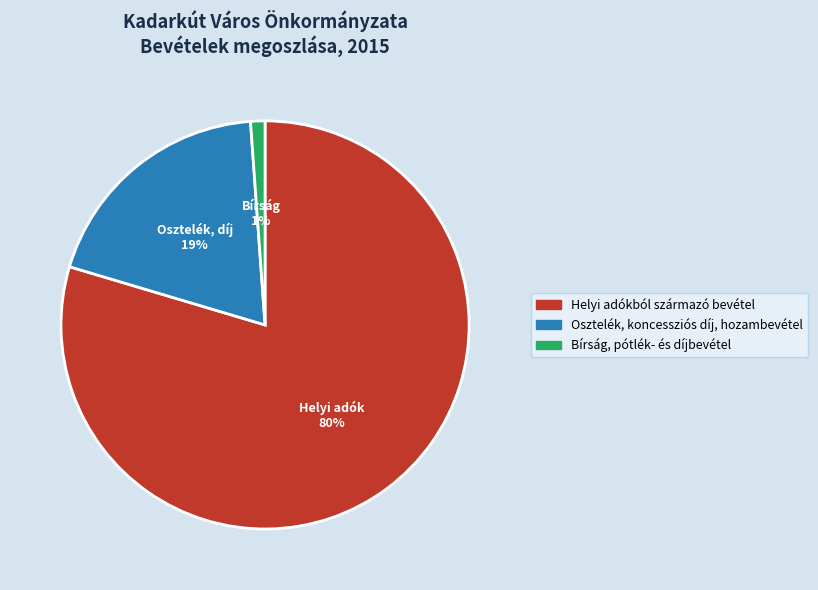

True or false: Bírság, pótlék- és díjbevétel accounts for 11% of the total.

False